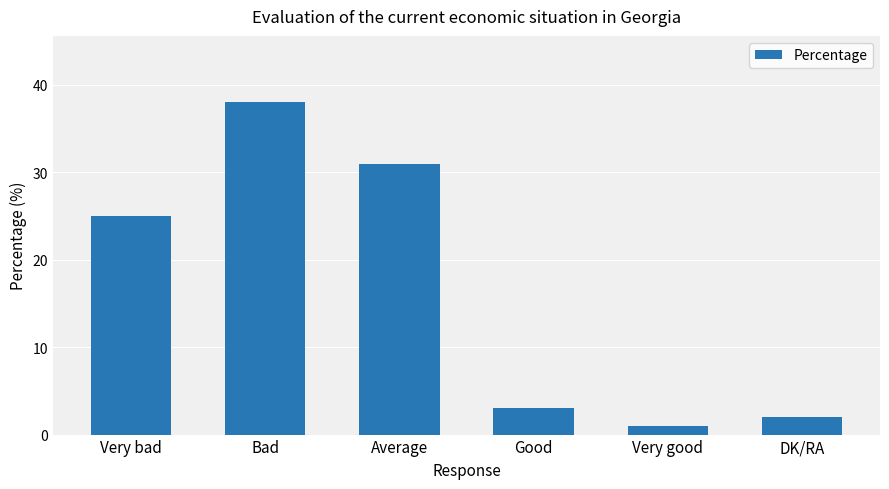

Is it true that the value at Average is 31?

True